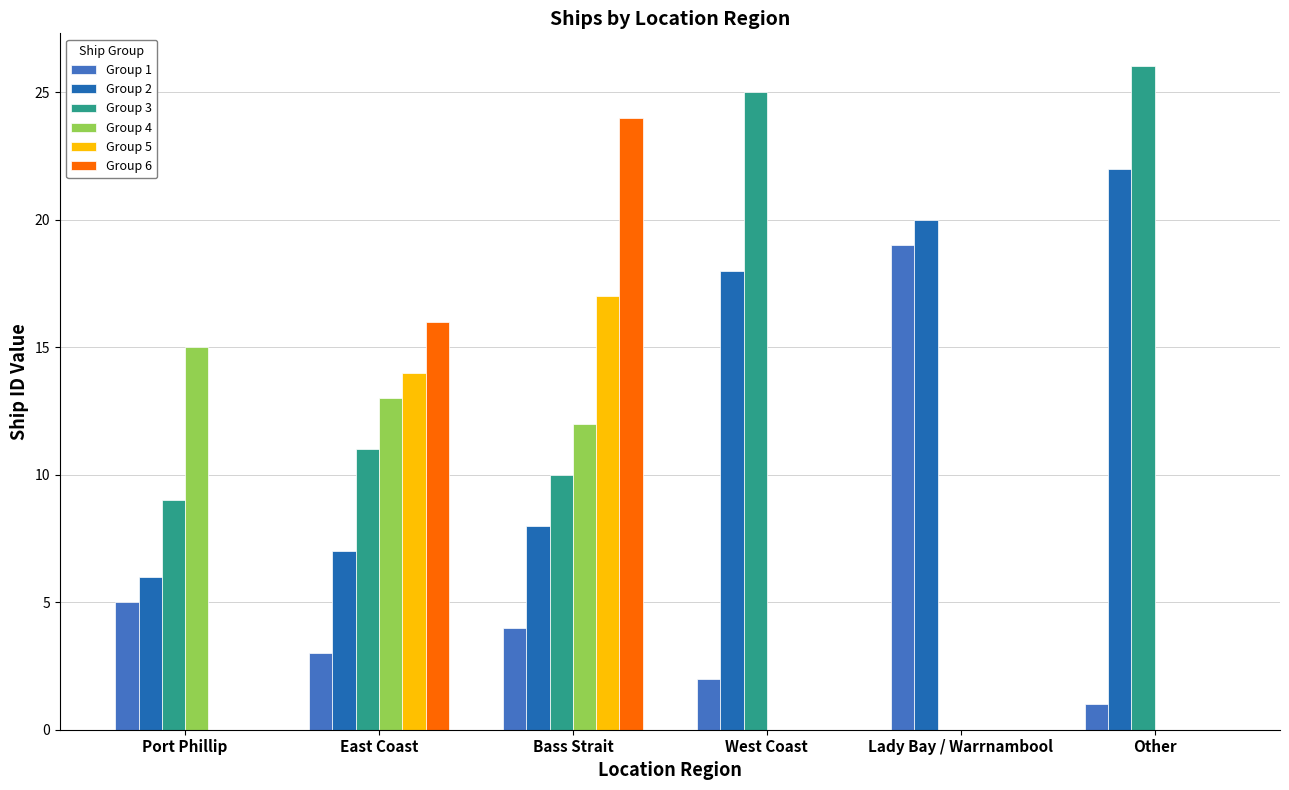

How many groups of bars are there?

6